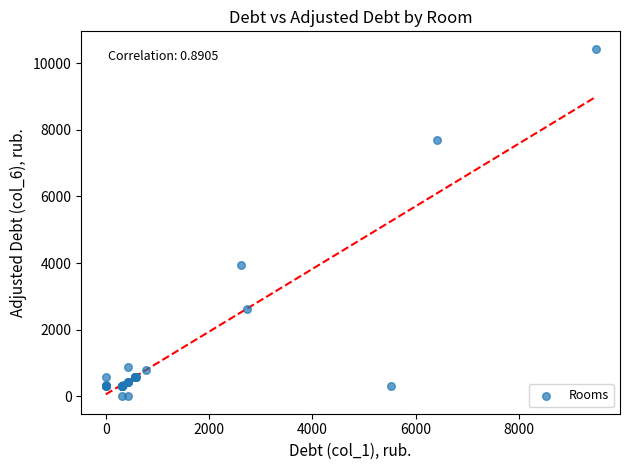

What Y value in the scatter plot is closest to 5215?

3939.8